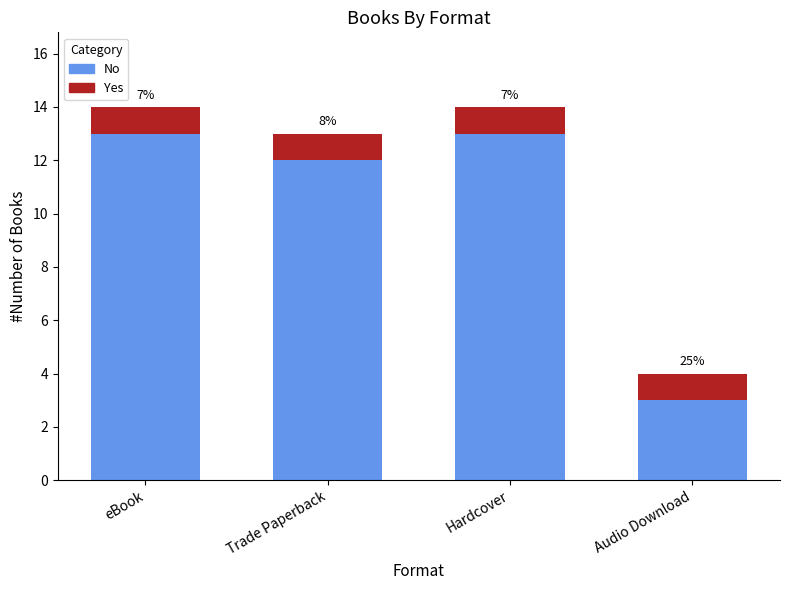

Are the bars grouped side by side (vs. stacked)?

No